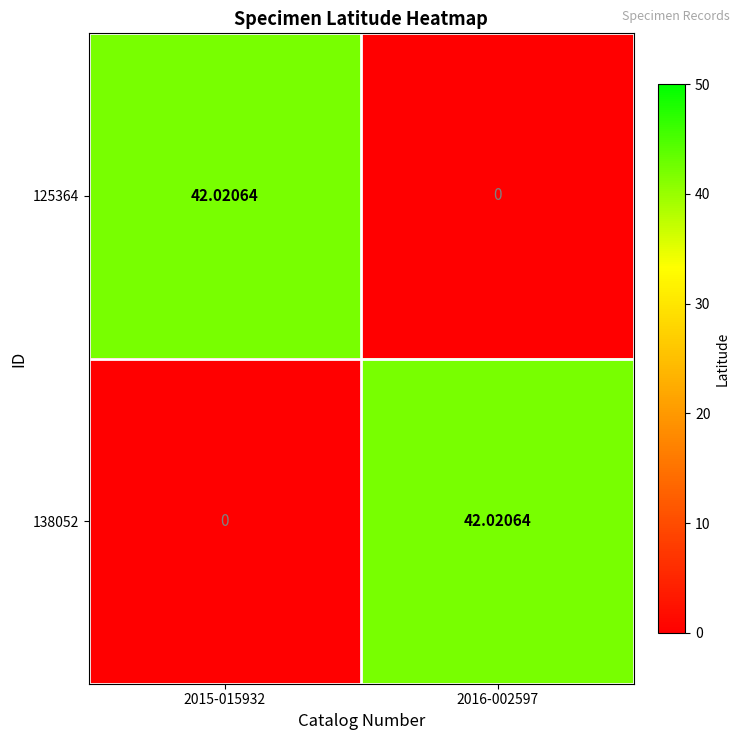

How many values in the 125364 series exceed 42?

1